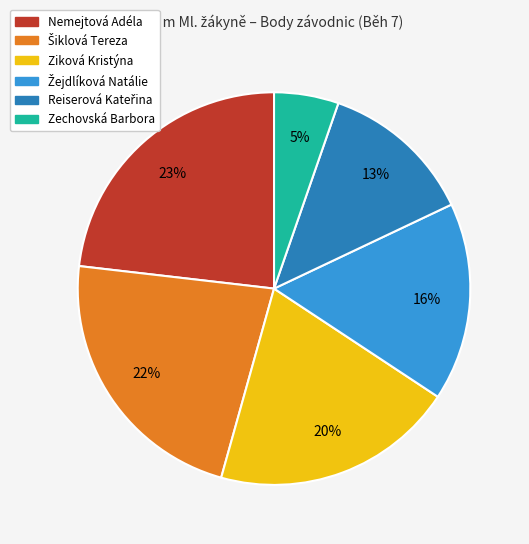

Count the number of slices in the pie.

6